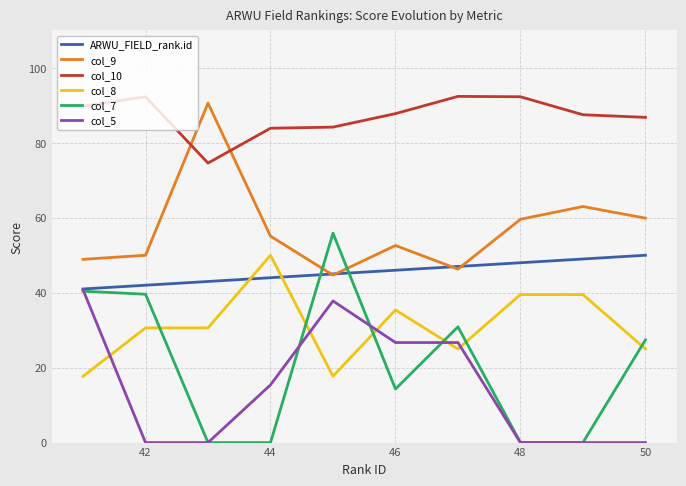

Which series has the largest range (max minus min)?

col_7